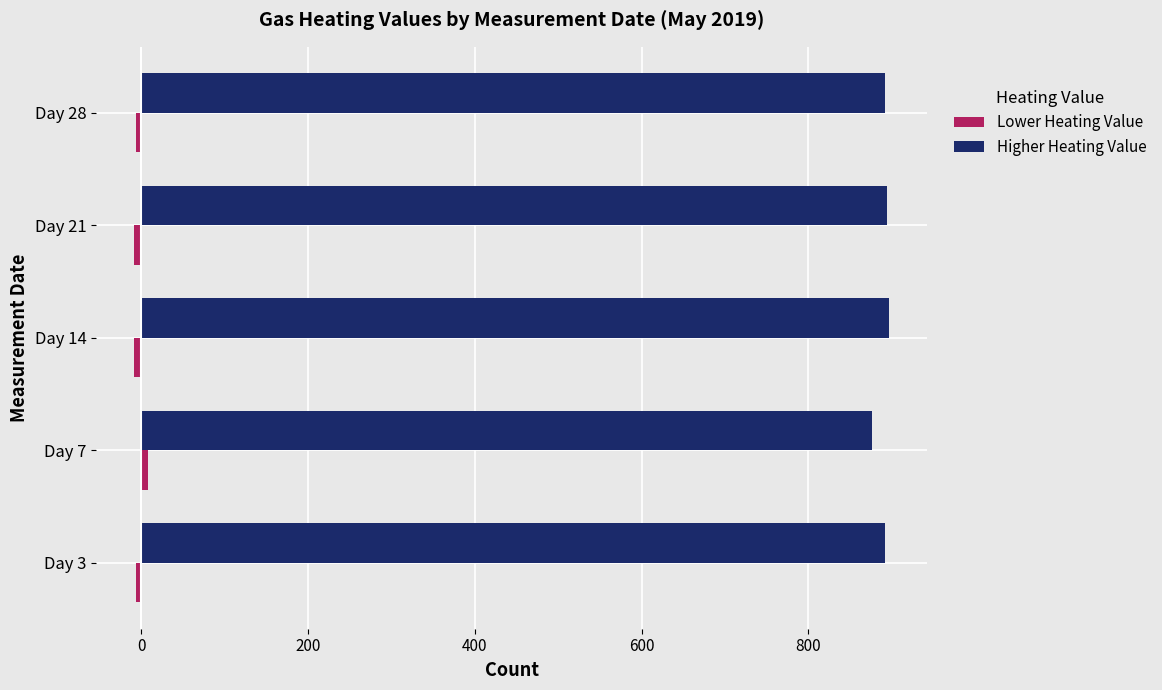

What is the maximum value for Higher Heating Value?

897.2